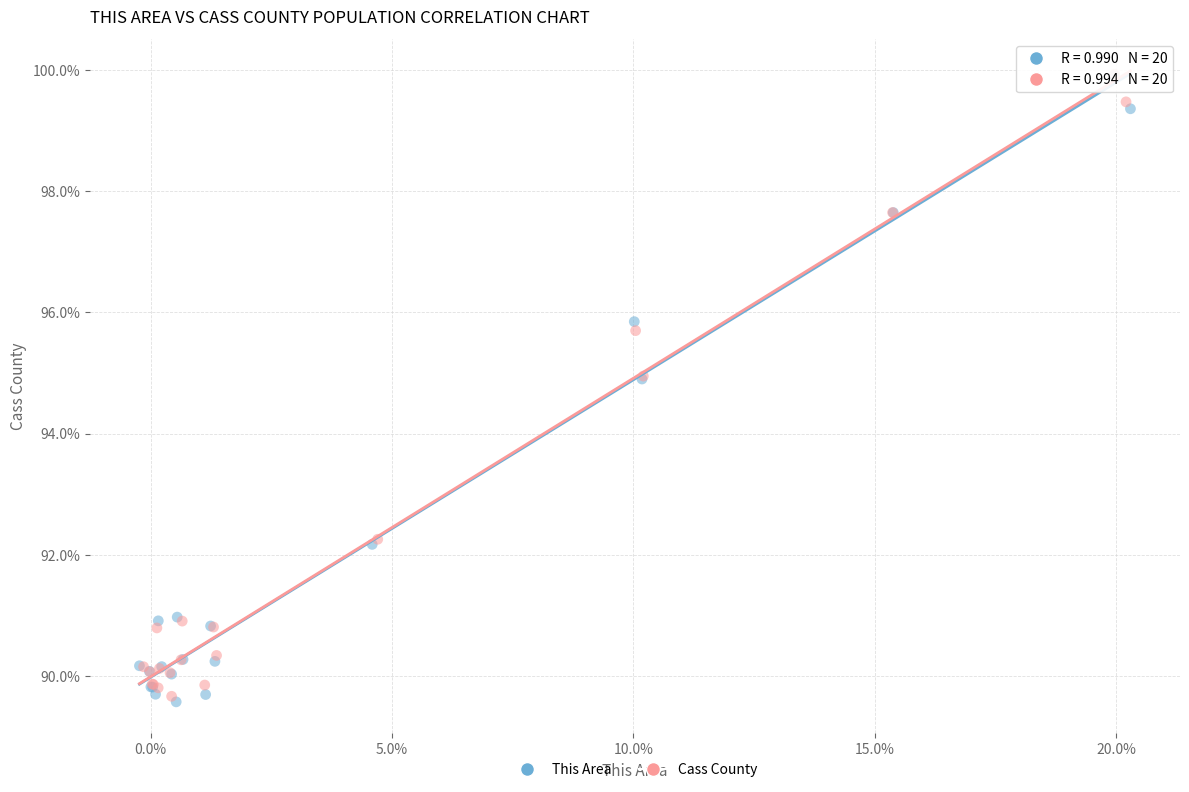

Which series has the largest Y range (max minus min)?

This Area